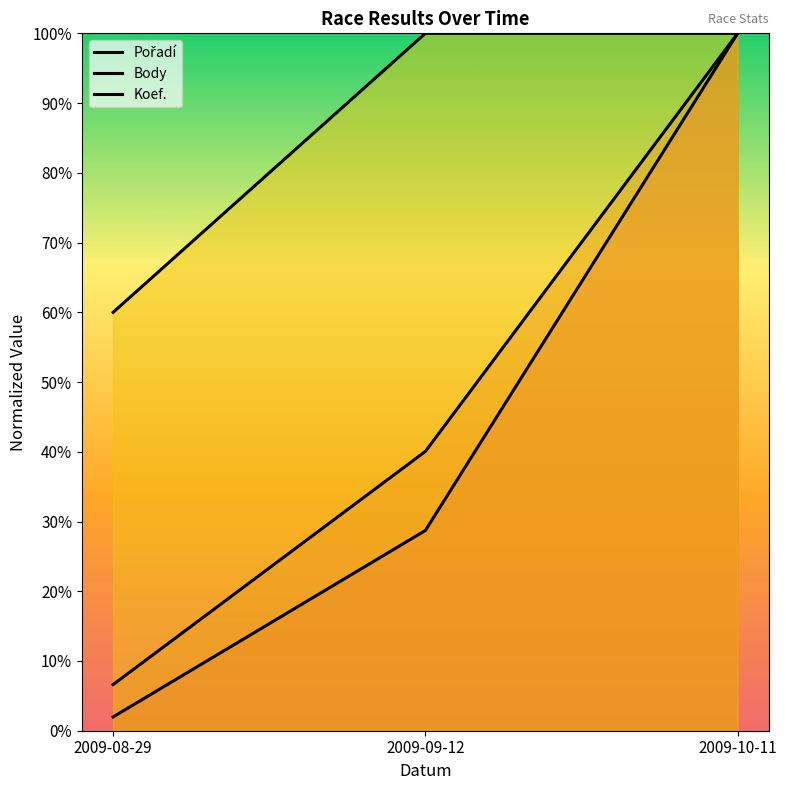

What is the difference between the Pořadí values at 2009-08-29 and 2009-10-11?

1.0